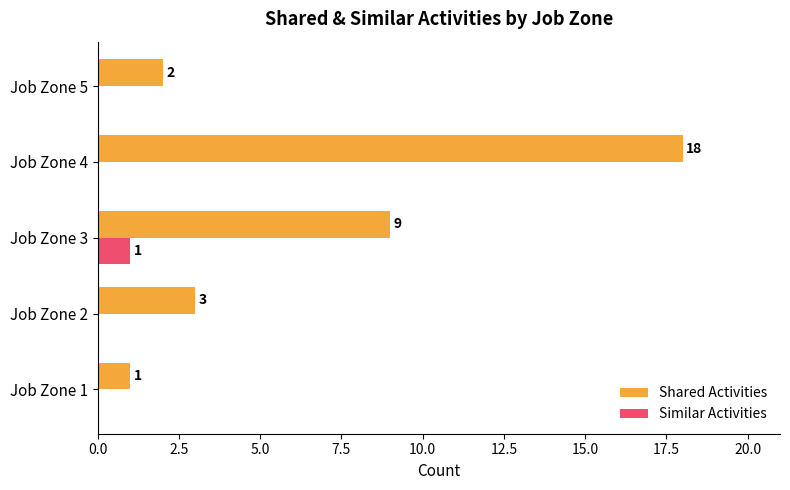

What is the total value across all series at Job Zone 3?

10